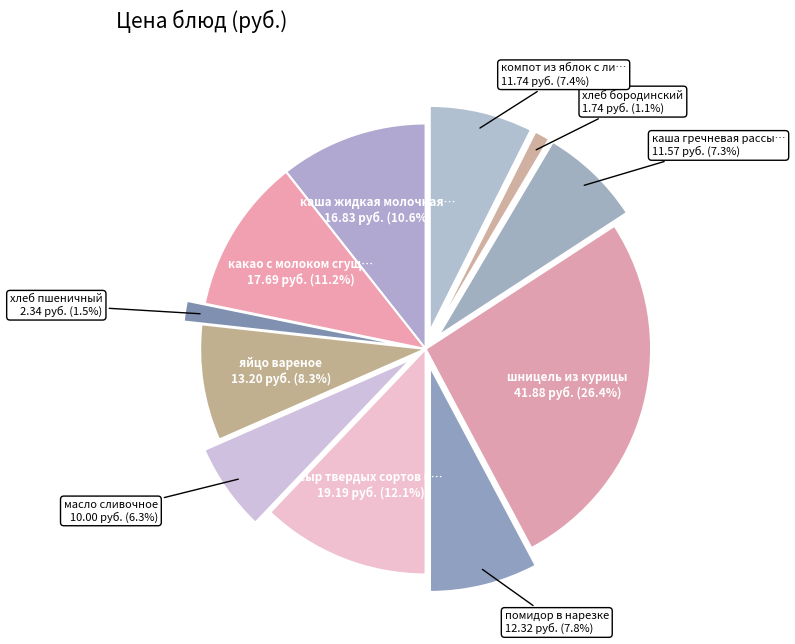

How many slices are in this pie chart?

11